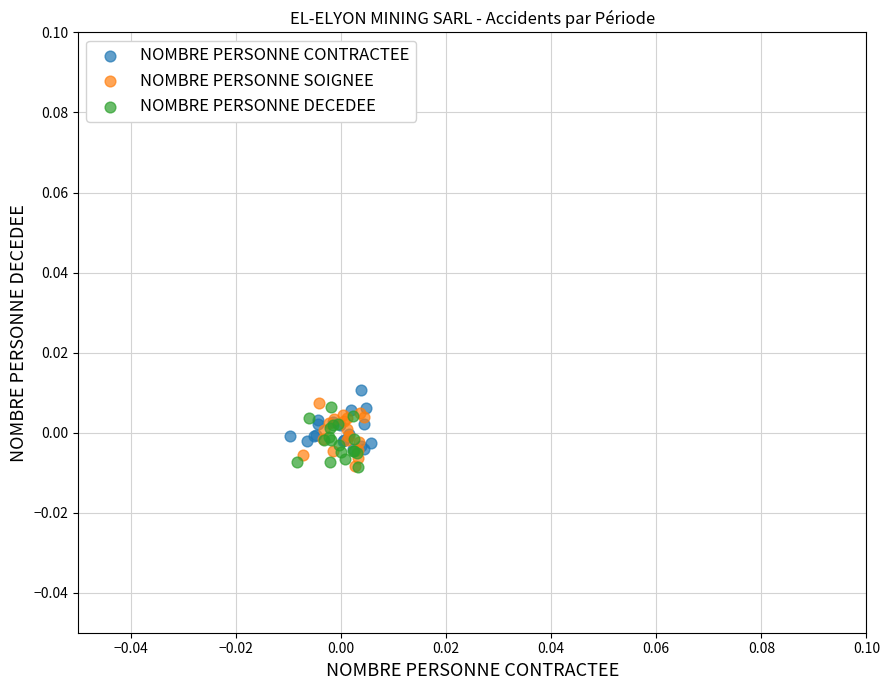

What are all the series names shown in the legend?

NOMBRE PERSONNE CONTRACTEE, NOMBRE PERSONNE SOIGNEE, NOMBRE PERSONNE DECEDEE